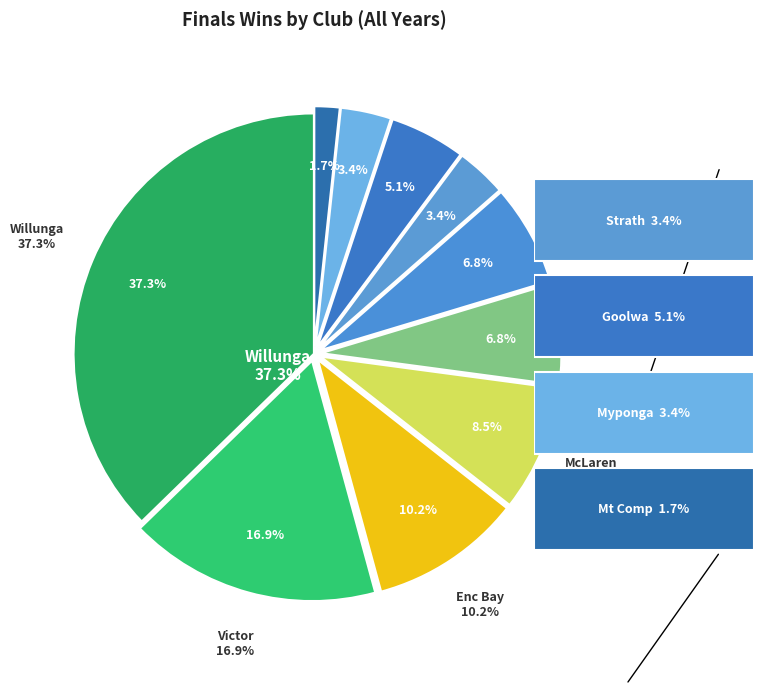

How many slices are in this pie chart?

10